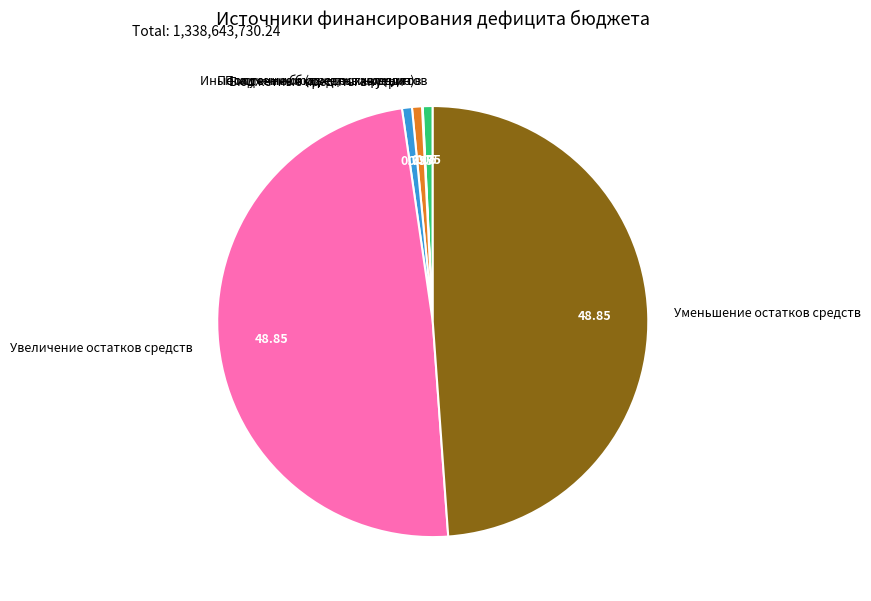

What is the ratio of the value at Увеличение остатков средств to the value at Уменьшение остатков средств?

1.0